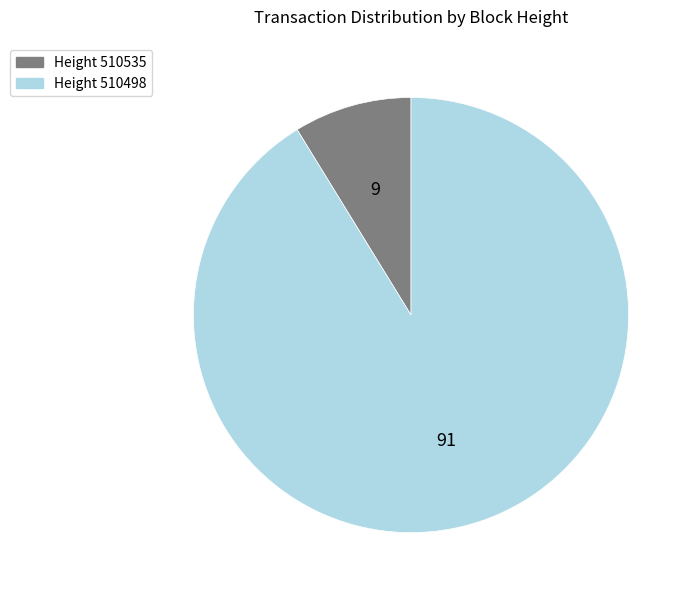

Is there any slice that represents more than half of the pie?

Yes